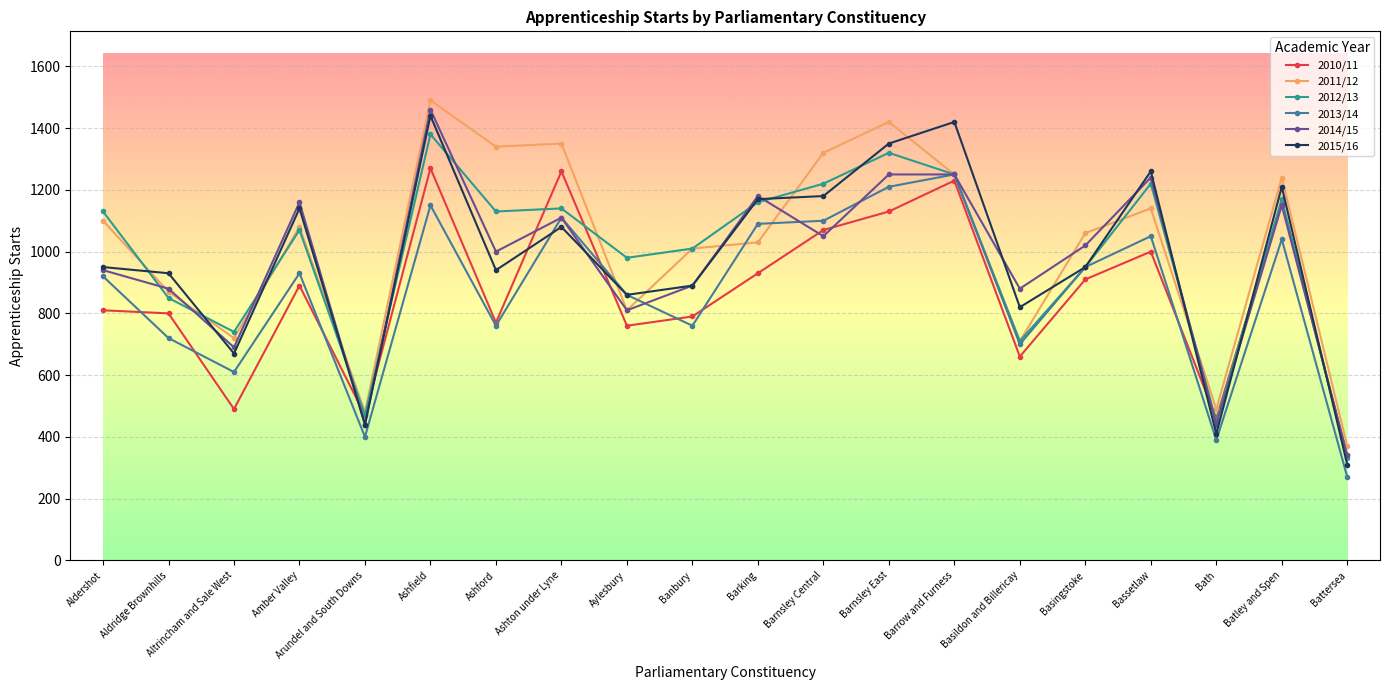

What is the value of the 2012/13 point at the 1st from the left?

1130